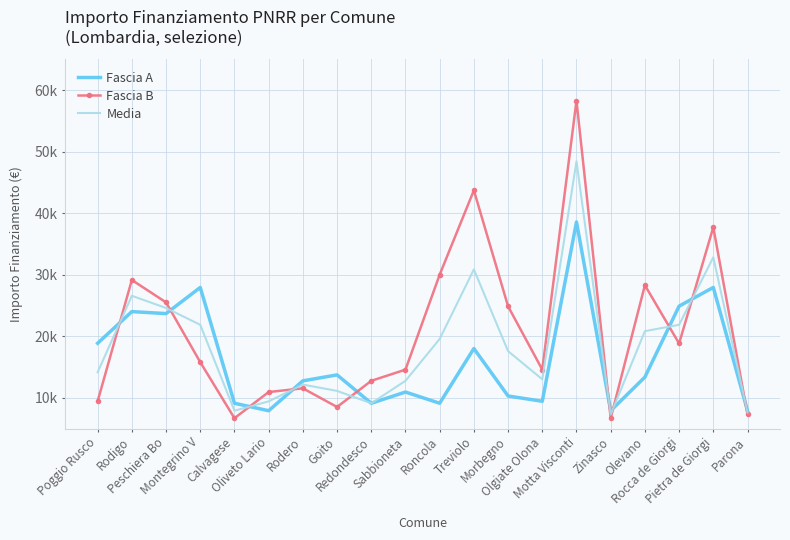

How many values in the Fascia B series are below 15782?

10